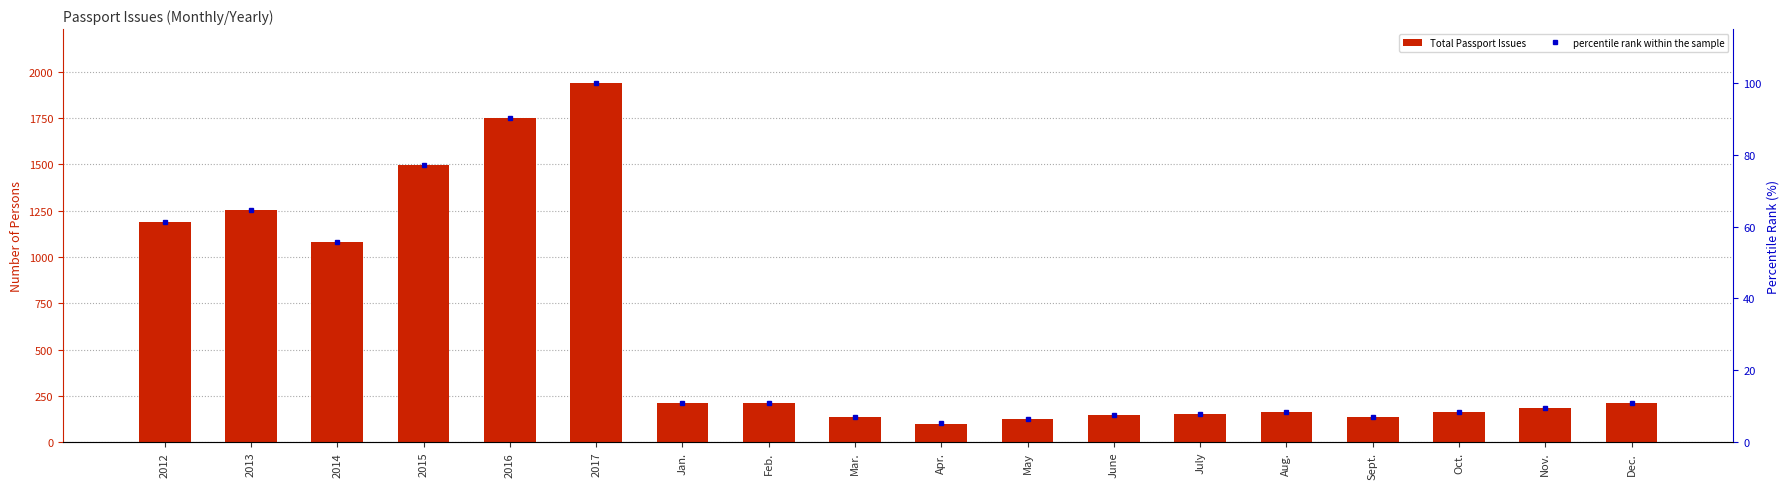

Where is percentile rank within the sample nearest to the value 52?

2014